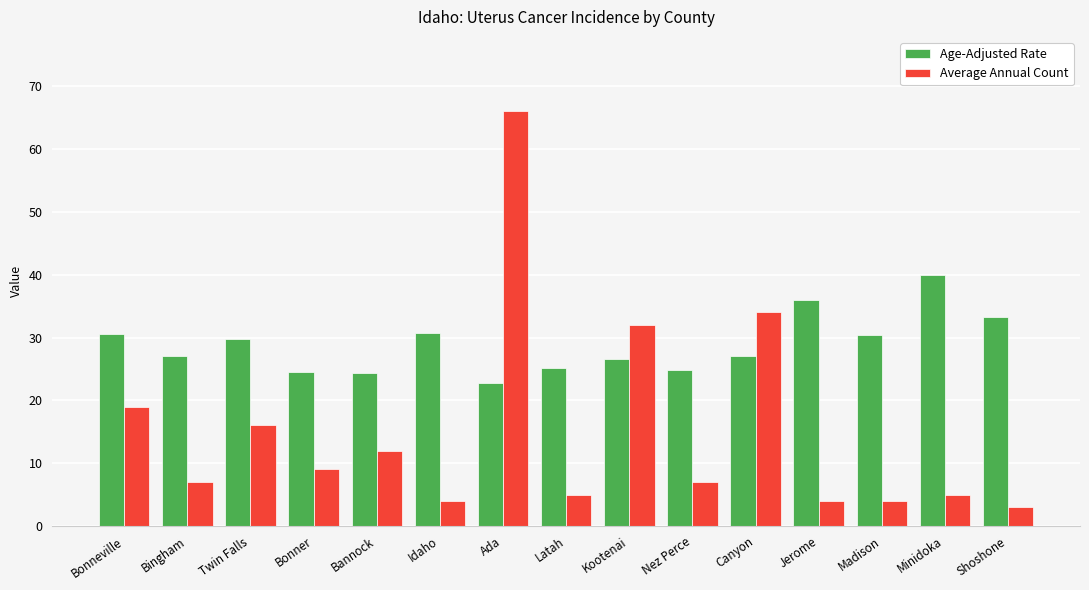

What is the maximum value for Average Annual Count?

66.0